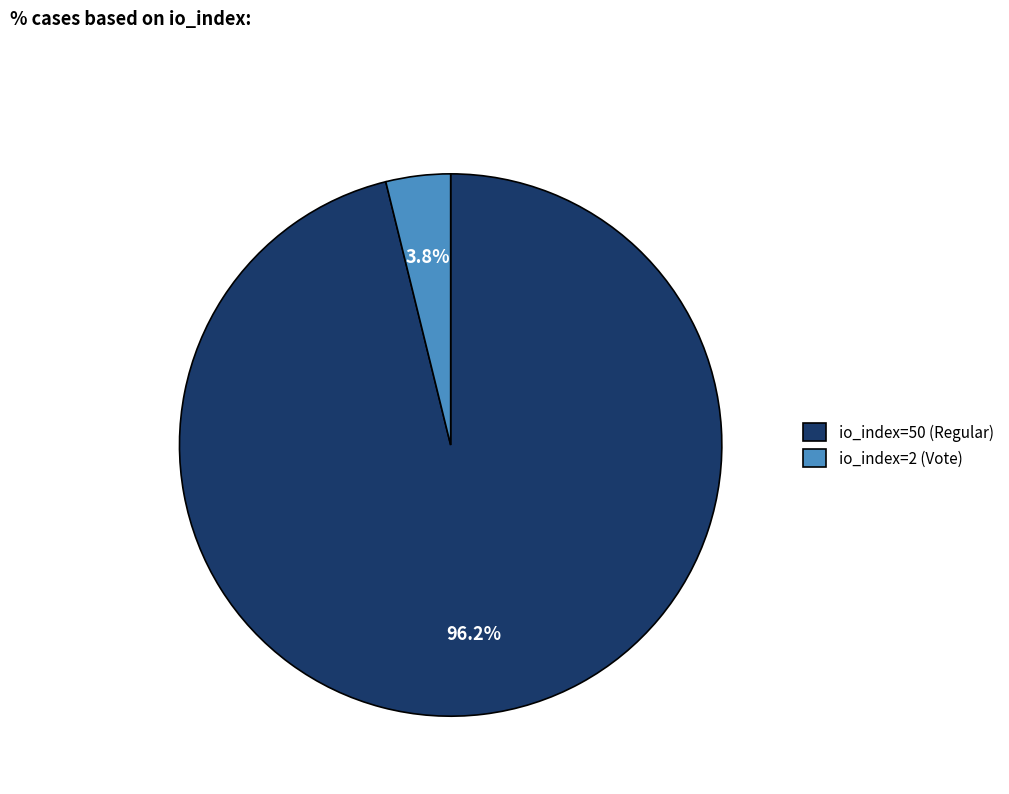

How many slices are in this pie chart?

2